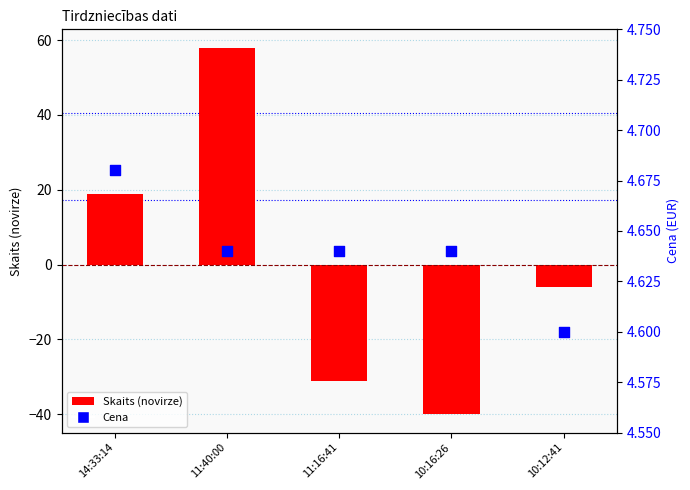

Which series has the largest total across all categories?

Cena